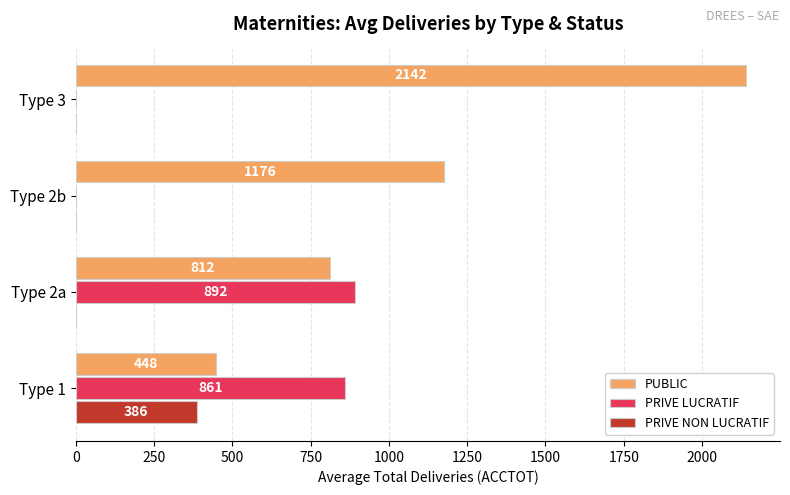

How many values in PRIVE LUCRATIF are above zero?

2